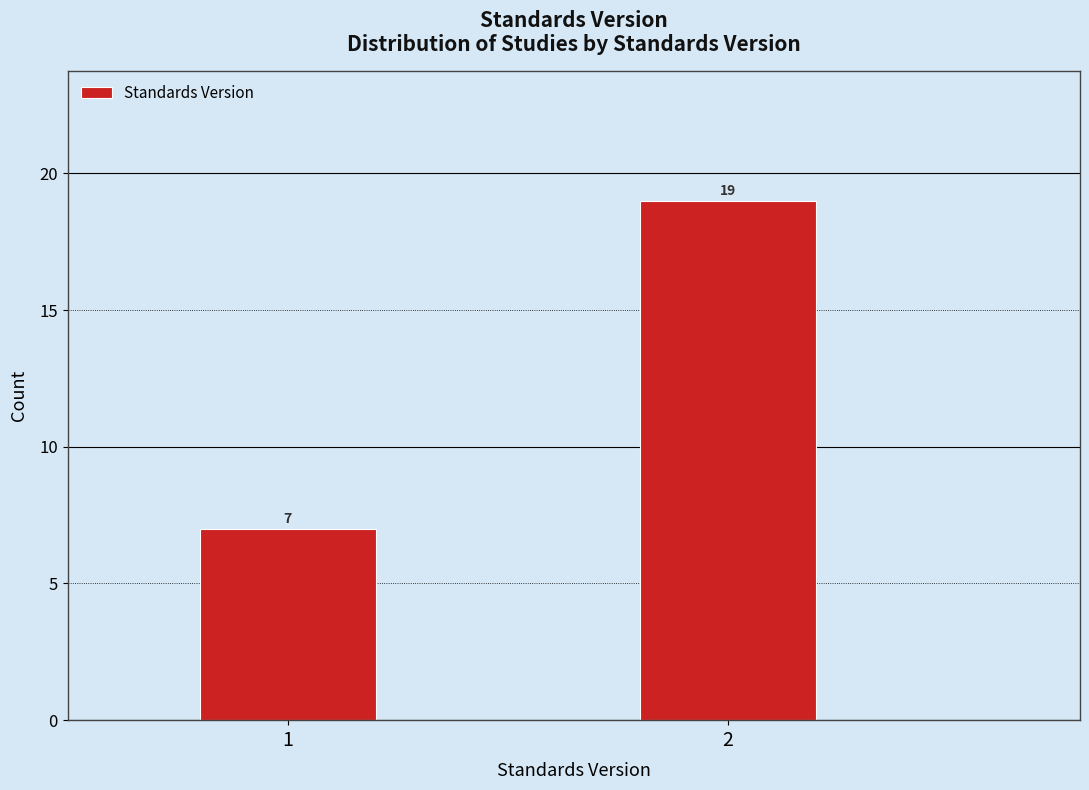

Reading left to right, extract all data points from this chart.

1=7	2=19